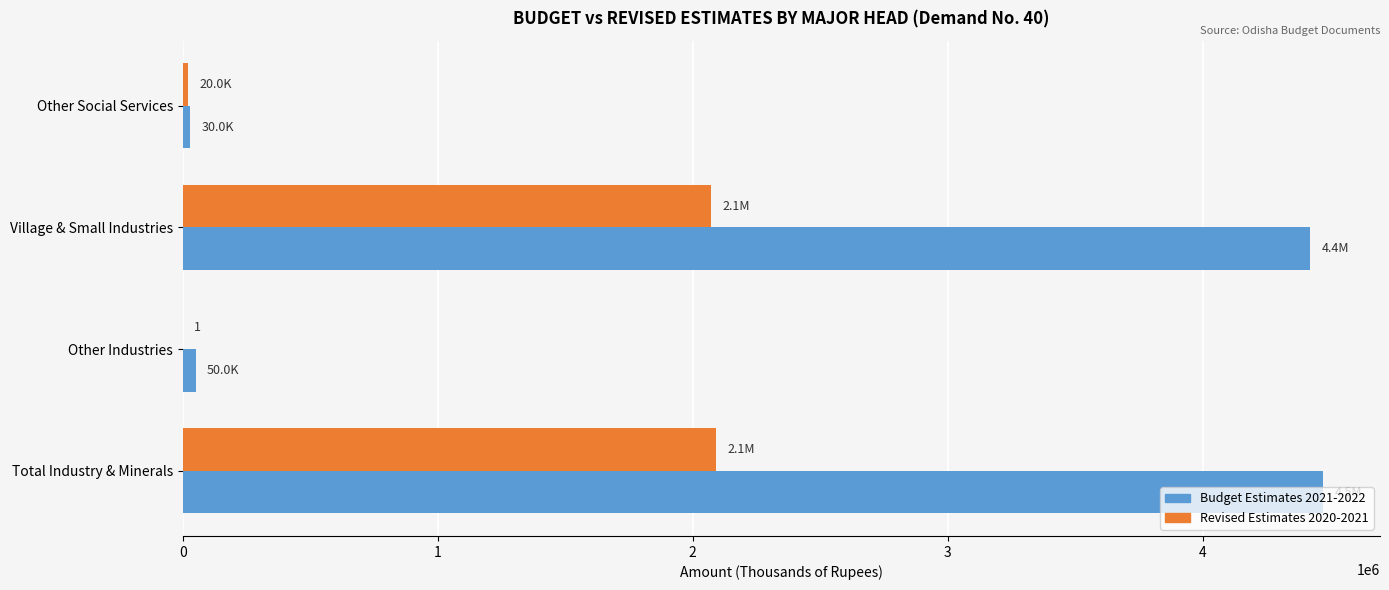

The Revised Estimates 2020-2021 series shows 1095849 at Total Industry & Minerals. True or false?

False